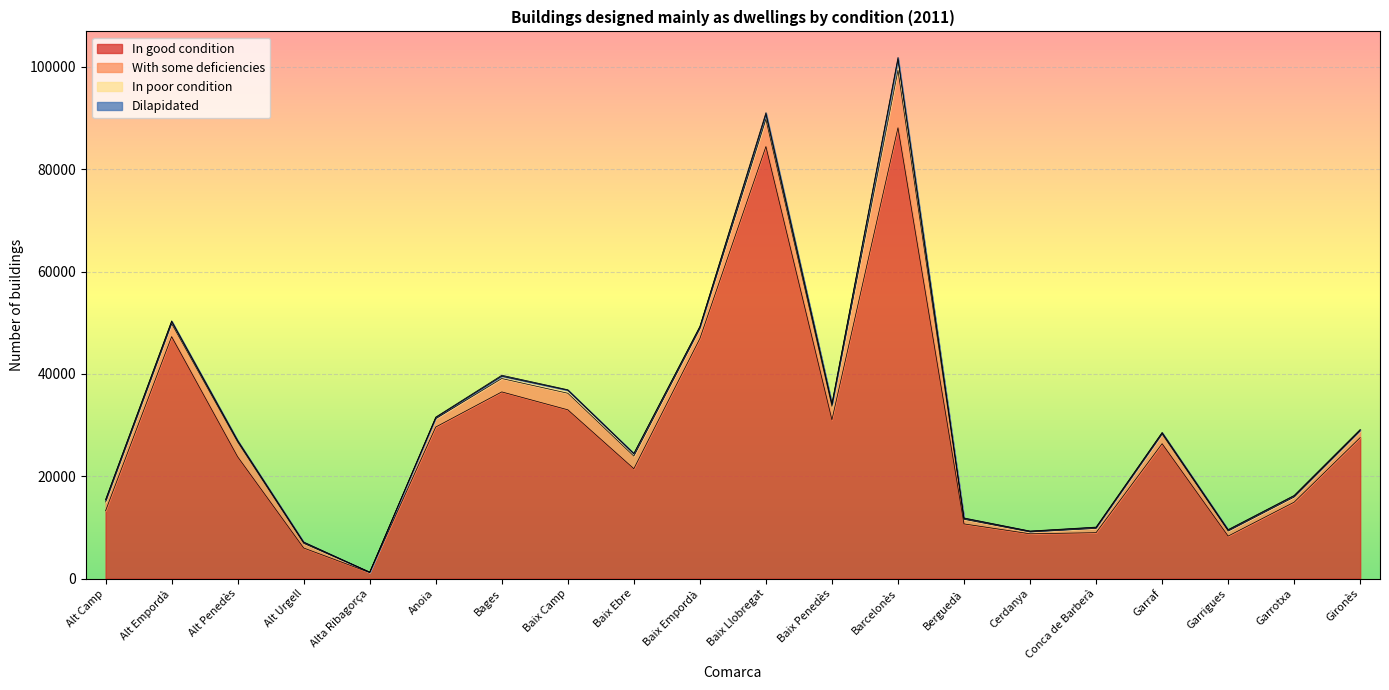

Reading left to right, list all the values displayed in this chart.

In good condition: Alt Camp=13257	Alt Empordà=47287	Alt Penedès=23805	Alt Urgell=5979	Alta Ribagorça=1176	Anoia=29624	Bages=36487	Baix Camp=32989	Baix Ebre=21481	Baix Empordà=46912	Baix Llobregat=84436	Baix Penedès=31039	Barcelonès=88113	Berguedà=10688	Cerdanya=8755	Conca de Barberà=8978	Garraf=26366	Garrigues=8309	Garrotxa=14937	Gironès=27560
With some deficiencies: Alt Camp=1707	Alt Empordà=2539	Alt Penedès=2866	Alt Urgell=908	Alta Ribagorça=66	Anoia=1630	Bages=2612	Baix Camp=3237	Baix Ebre=2452	Baix Empordà=1959	Baix Llobregat=5324	Baix Penedès=2605	Barcelonès=11222	Berguedà=901	Cerdanya=366	Conca de Barberà=832	Garraf=1876	Garrigues=990	Garrotxa=1005	Gironès=1312
In poor condition: Alt Camp=391	Alt Empordà=404	Alt Penedès=252	Alt Urgell=181	Alta Ribagorça=15	Anoia=210	Bages=455	Baix Camp=572	Baix Ebre=455	Baix Empordà=322	Baix Llobregat=932	Baix Penedès=444	Barcelonès=2059	Berguedà=175	Cerdanya=123	Conca de Barberà=179	Garraf=234	Garrigues=177	Garrotxa=229	Gironès=181
Dilapidated: Alt Camp=100	Alt Empordà=136	Alt Penedès=87	Alt Urgell=83	Alta Ribagorça=4	Anoia=107	Bages=186	Baix Camp=109	Baix Ebre=83	Baix Empordà=112	Baix Llobregat=367	Baix Penedès=139	Barcelonès=456	Berguedà=91	Cerdanya=54	Conca de Barberà=81	Garraf=89	Garrigues=104	Garrotxa=88	Gironès=91